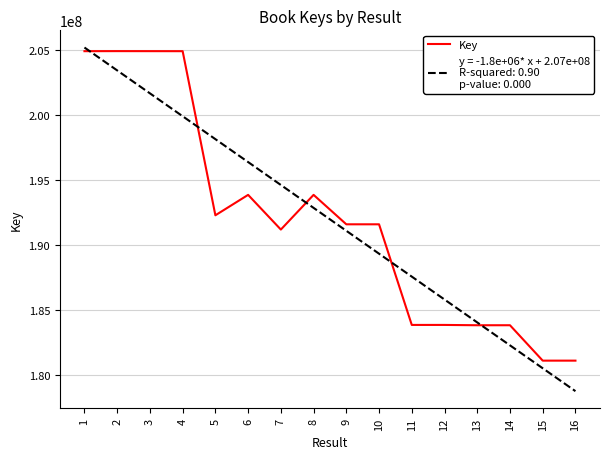

What is the minimum value shown in the chart?

178782808.1